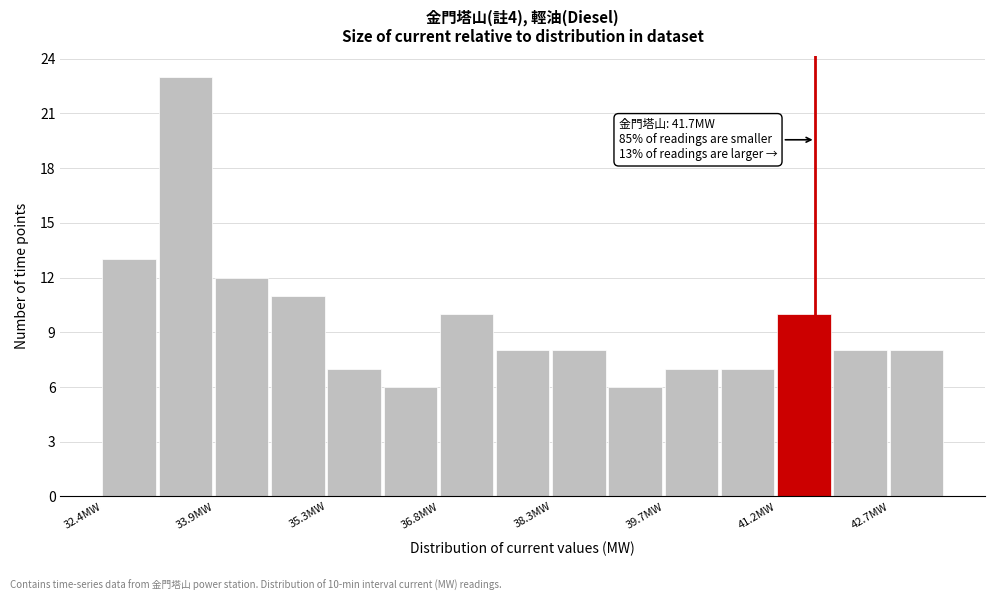

Around what value on the x-axis is the tallest bar? Give the approximate position of its centre, as read against the axis.

33.4